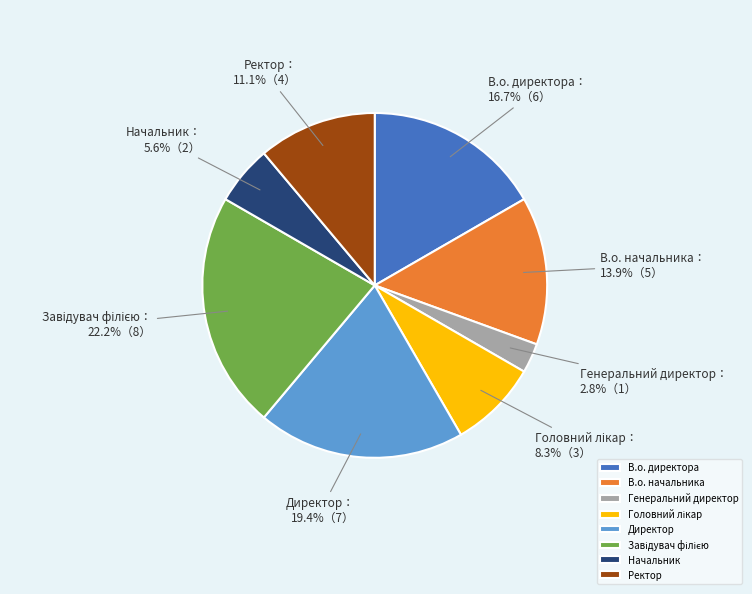

To the nearest percent, what is the difference between the largest and smallest slice percentages?

19%